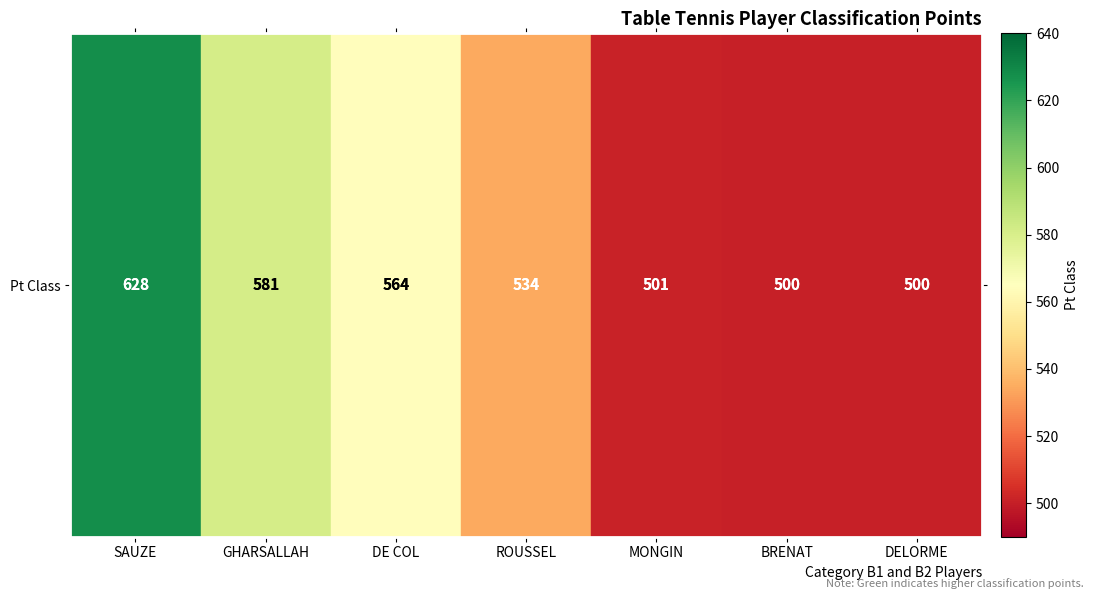

Rank the categories by value from lowest to highest.

BRENAT, DELORME, MONGIN, ROUSSEL, DE COL, GHARSALLAH, SAUZE